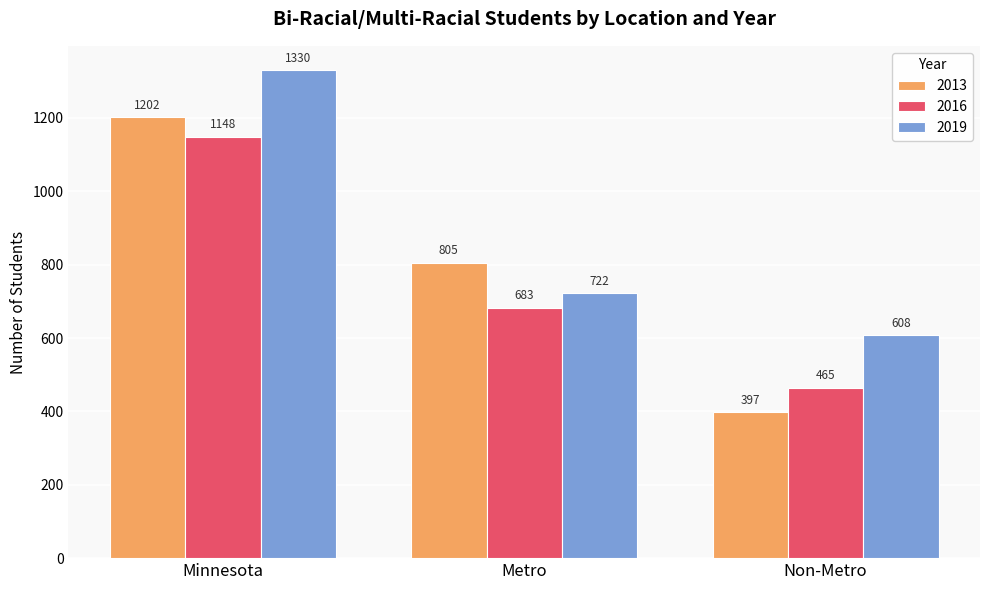

What is the sum of the 2013 values at Metro and Minnesota?

2007